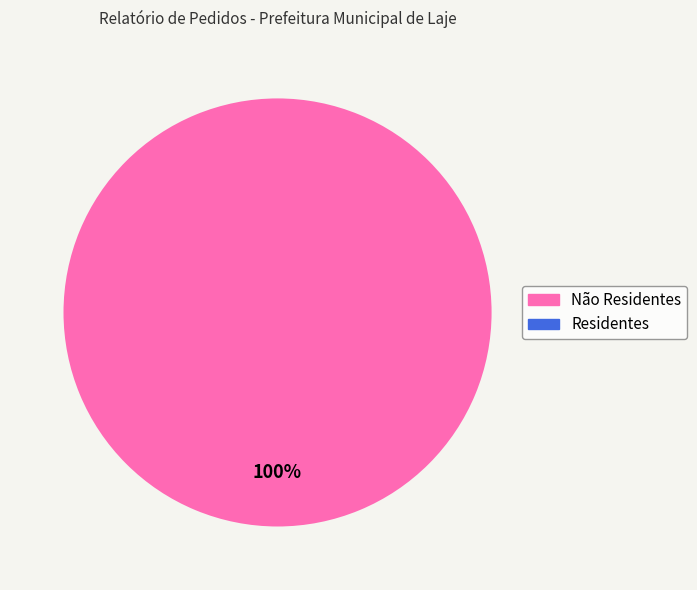

Is there any slice that represents more than half of the pie?

Yes